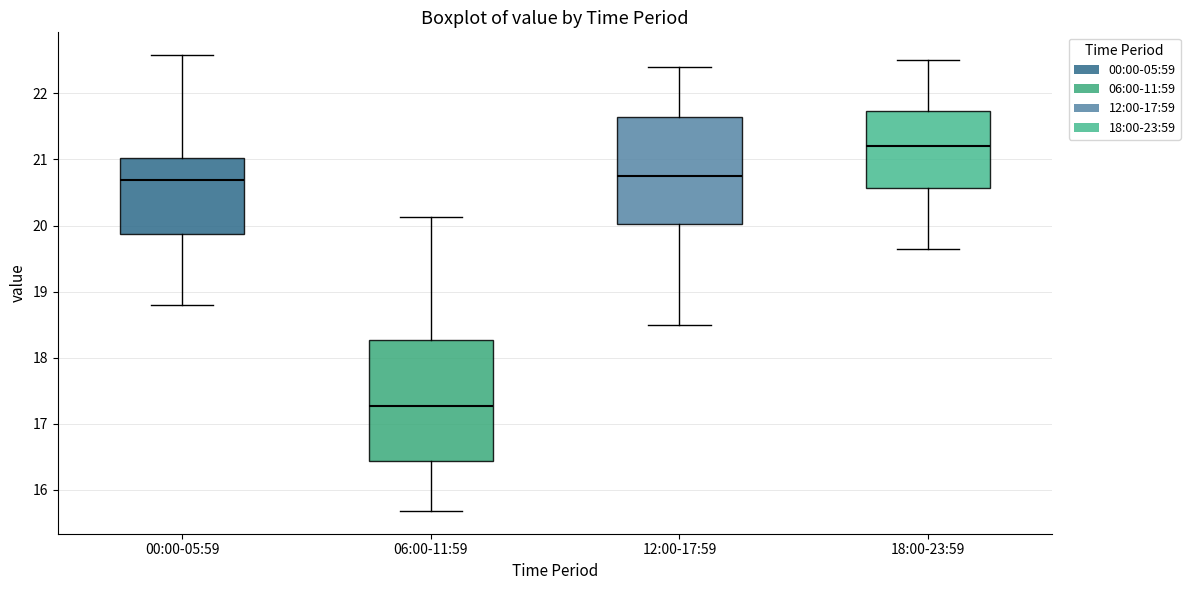

Reading left to right, transcribe this box plot: for each box, give where its median line is, the range the box spans, and where its two whiskers end, as read against the y-axis. The values are not printed on the chart, so give them approximately, as read against the axis.

00:00-05:59: median 20.7, box 19.9 to 21.0, whiskers 18.8 to 22.6
06:00-11:59: median 17.3, box 16.4 to 18.3, whiskers 15.7 to 20.1
12:00-17:59: median 20.8, box 20.0 to 21.6, whiskers 18.5 to 22.4
18:00-23:59: median 21.2, box 20.6 to 21.7, whiskers 19.7 to 22.5